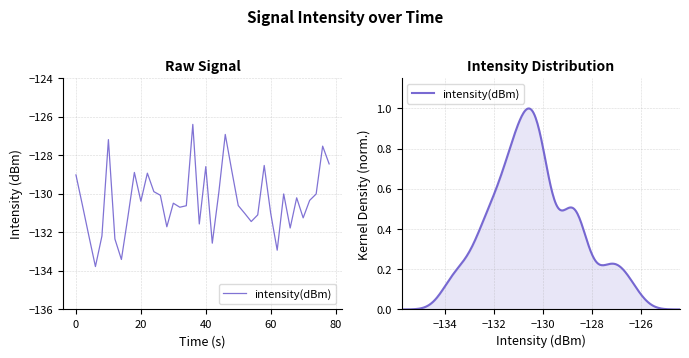

What is the minimum value shown in the chart?

-133.8